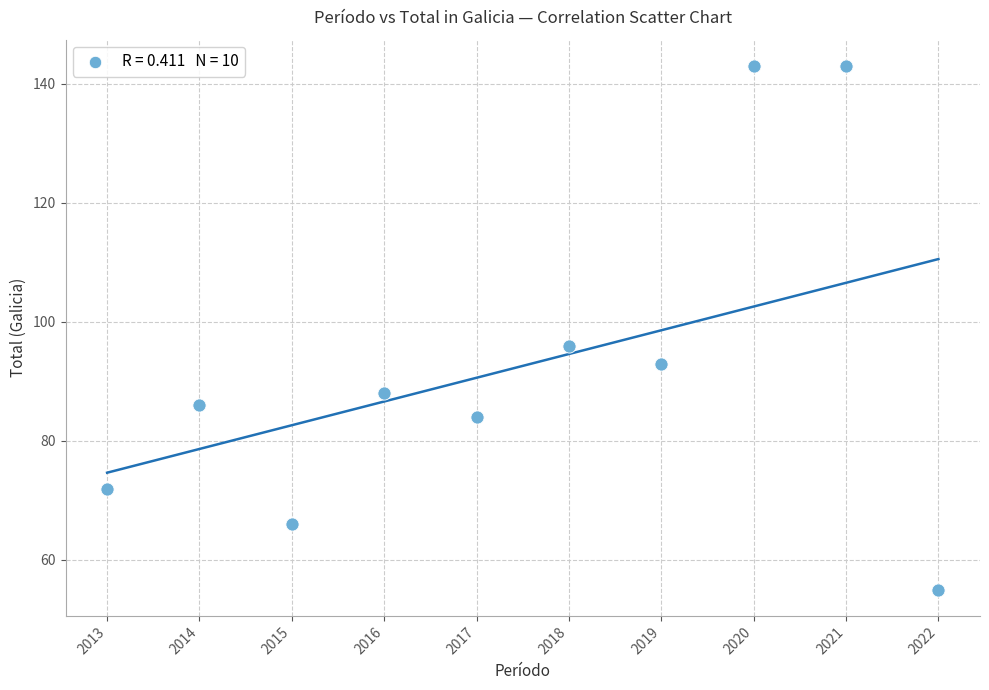

What Y value in the scatter plot is closest to 99?

96